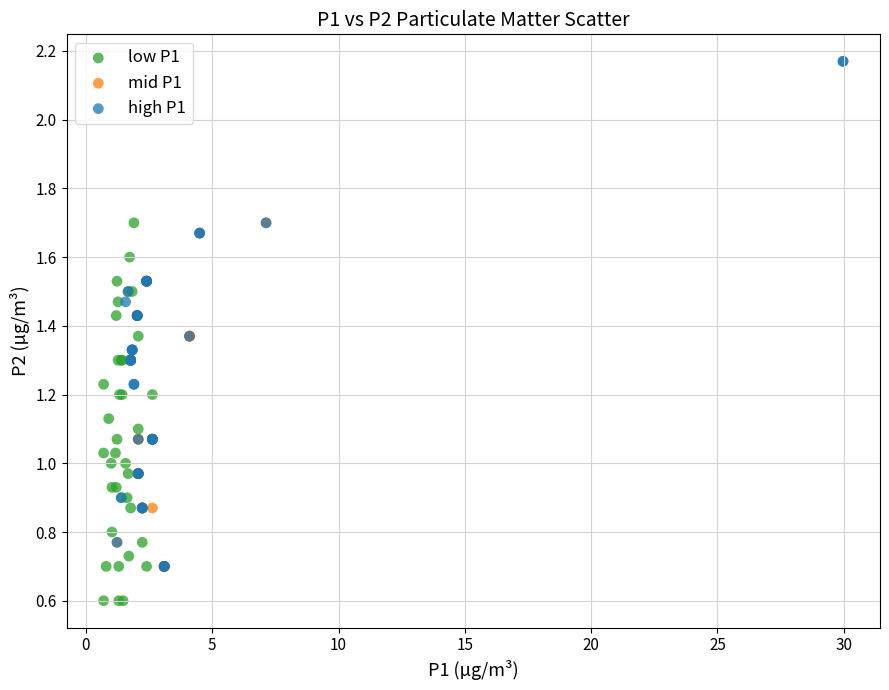

Which series reaches the maximum Y coordinate?

high P1